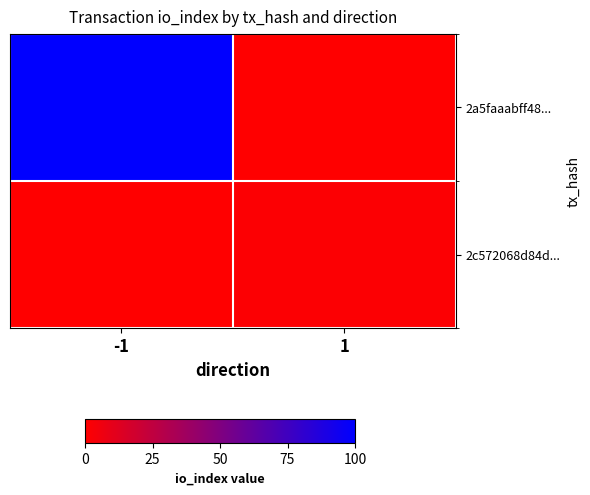

How many data points does each series have?

2